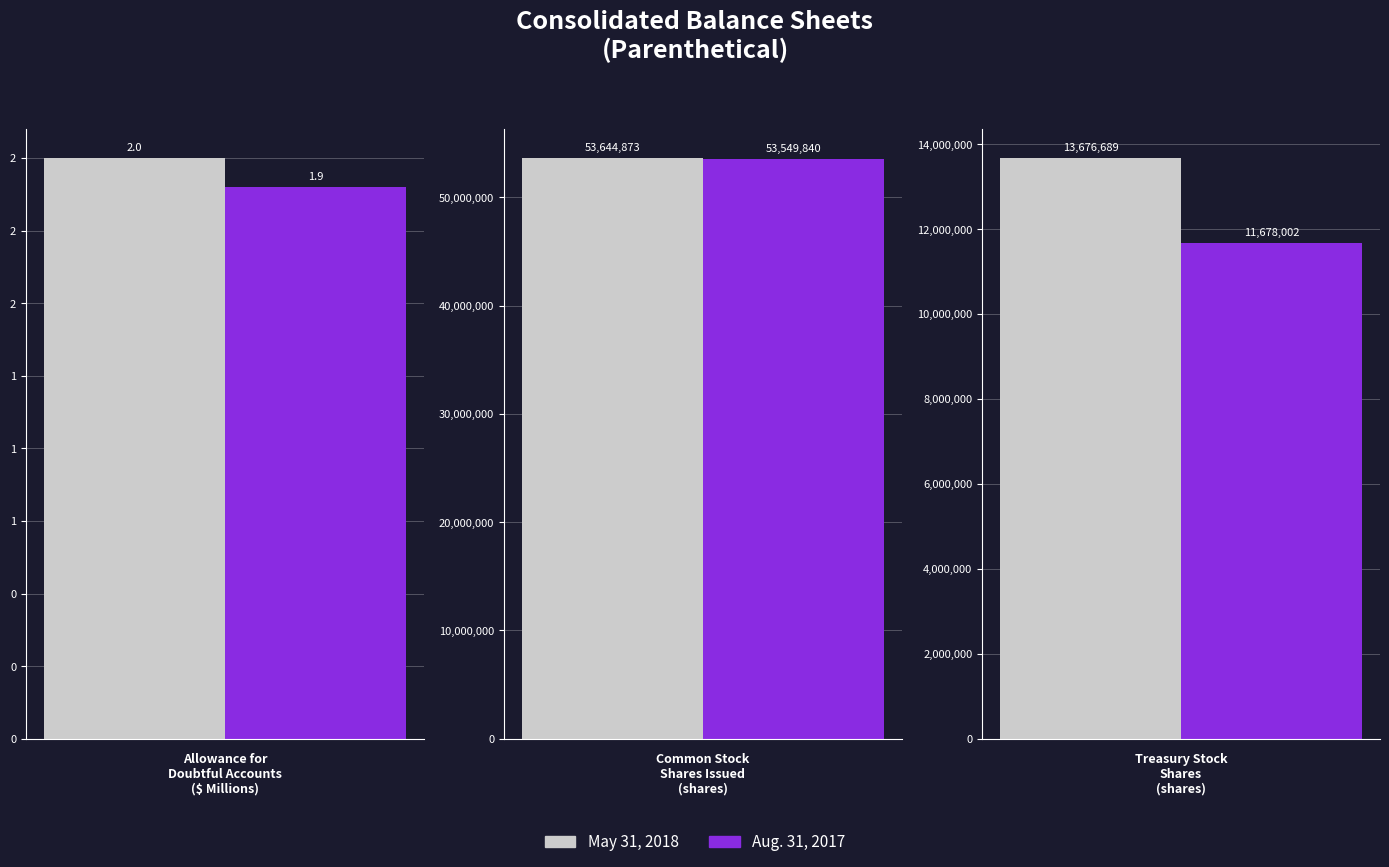

Is the value of Aug. 31, 2017 at Common Stock
Shares Issued
(shares) greater than the value of May 31, 2018 at Common Stock
Shares Issued
(shares)?

No